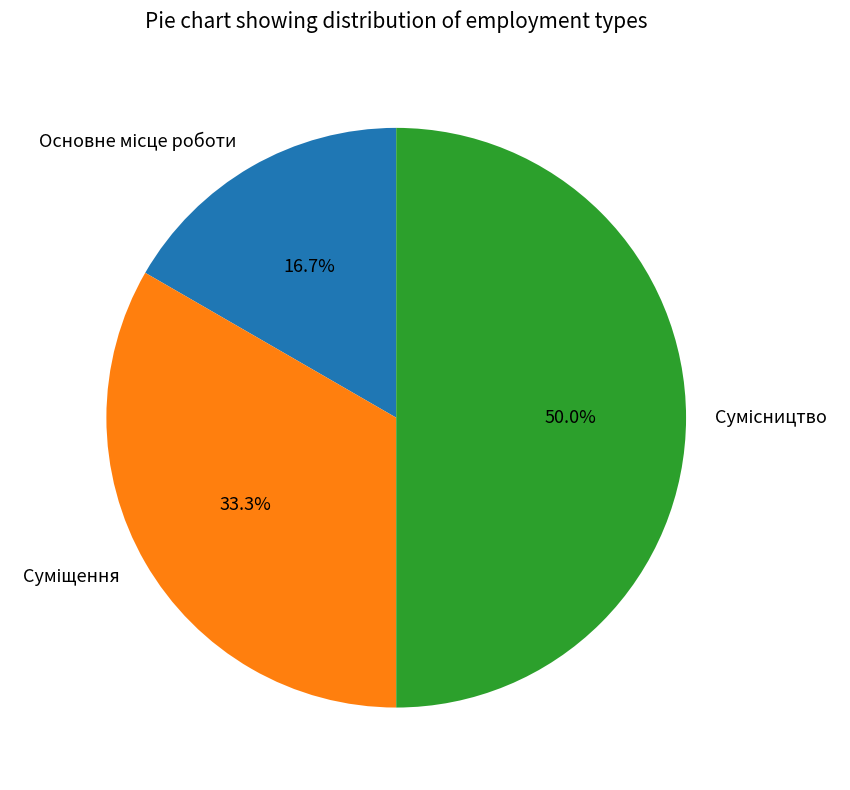

True or false: Основне місце роботи accounts for 23% of the total.

False